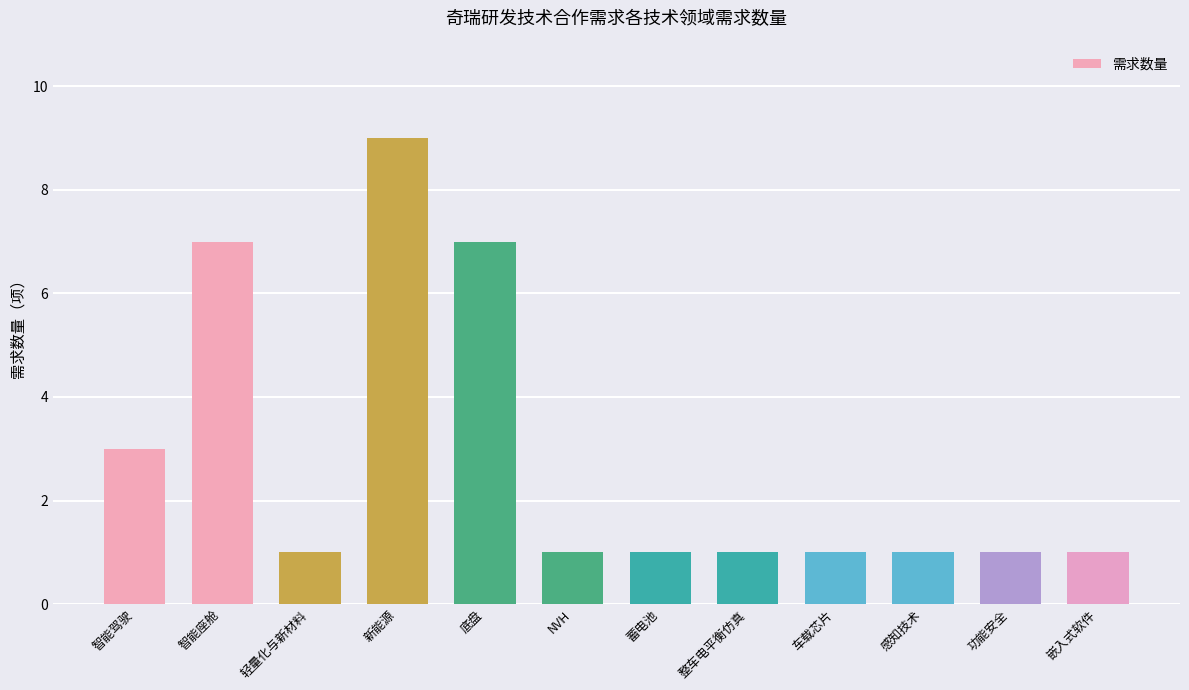

What is the change in value from 智能座舱 to 车载芯片?

-6